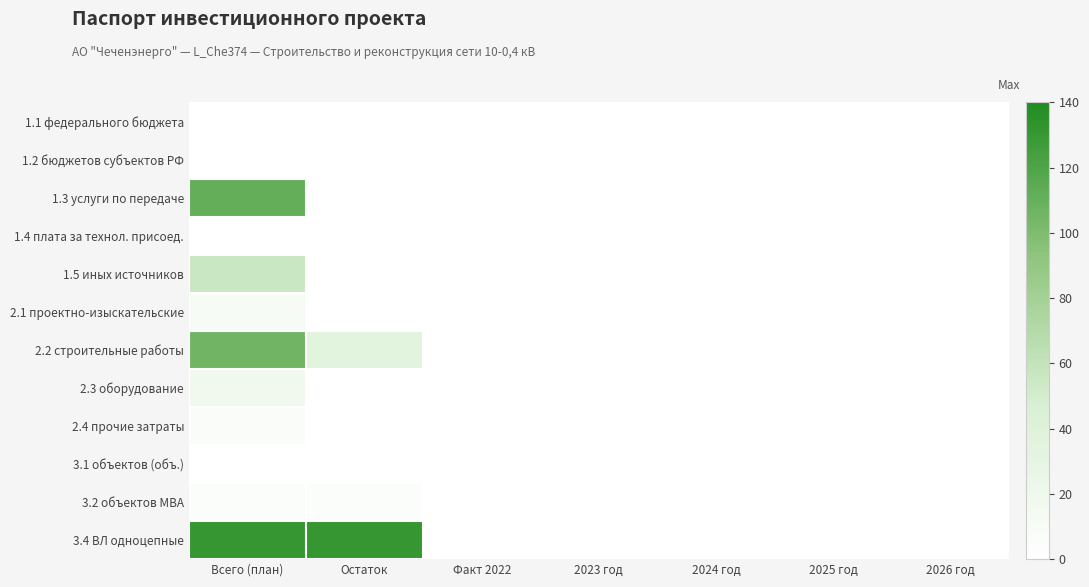

Reading left to right, what are all the values shown in this chart?

1.1 федерального бюджета: Всего (план)=0.0	Остаток=0.0	Факт 2022=0.0	2023 год=0.0	2024 год=0.0	2025 год=0.0	2026 год=0.0
1.2 бюджетов субъектов РФ: Всего (план)=0.0	Остаток=0.0	Факт 2022=0.0	2023 год=0.0	2024 год=0.0	2025 год=0.0	2026 год=0.0
1.3 услуги по передаче: Всего (план)=111.3	Остаток=0.0	Факт 2022=0.0	2023 год=0.0	2024 год=0.0	2025 год=0.0	2026 год=0.0
1.4 плата за технол. присоед.: Всего (план)=0.0	Остаток=0.0	Факт 2022=0.0	2023 год=0.0	2024 год=0.0	2025 год=0.0	2026 год=0.0
1.5 иных источников: Всего (план)=55.7	Остаток=0.0	Факт 2022=0.0	2023 год=0.0	2024 год=0.0	2025 год=0.0	2026 год=0.0
2.1 проектно-изыскательские: Всего (план)=10.2	Остаток=0.0	Факт 2022=0.0	2023 год=0.0	2024 год=0.0	2025 год=0.0	2026 год=0.0
2.2 строительные работы: Всего (план)=105.9	Остаток=35.2	Факт 2022=0.0	2023 год=0.0	2024 год=0.0	2025 год=0.0	2026 год=0.0
2.3 оборудование: Всего (план)=17.2	Остаток=0.0	Факт 2022=0.0	2023 год=0.0	2024 год=0.0	2025 год=0.0	2026 год=0.0
2.4 прочие затраты: Всего (план)=6.9	Остаток=0.0	Факт 2022=0.0	2023 год=0.0	2024 год=0.0	2025 год=0.0	2026 год=0.0
3.1 объектов (объ.): Всего (план)=0.0	Остаток=0.0	Факт 2022=0.0	2023 год=0.0	2024 год=0.0	2025 год=0.0	2026 год=0.0
3.2 объектов МВА: Всего (план)=4.8	Остаток=4.8	Факт 2022=0.0	2023 год=0.0	2024 год=0.0	2025 год=0.0	2026 год=0.0
3.4 ВЛ одноцепные: Всего (план)=130.8	Остаток=130.8	Факт 2022=0.0	2023 год=0.0	2024 год=0.0	2025 год=0.0	2026 год=0.0